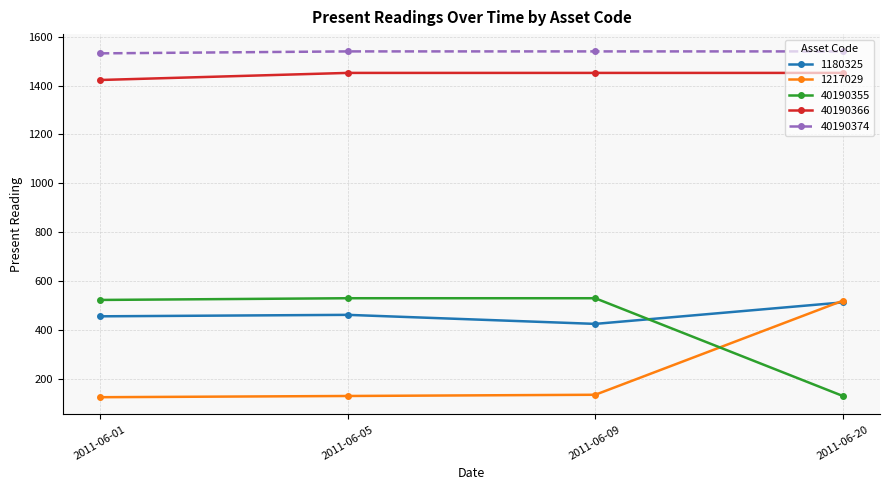

Is it true that 40190374 equals 1532 at 2011-06-01?

True